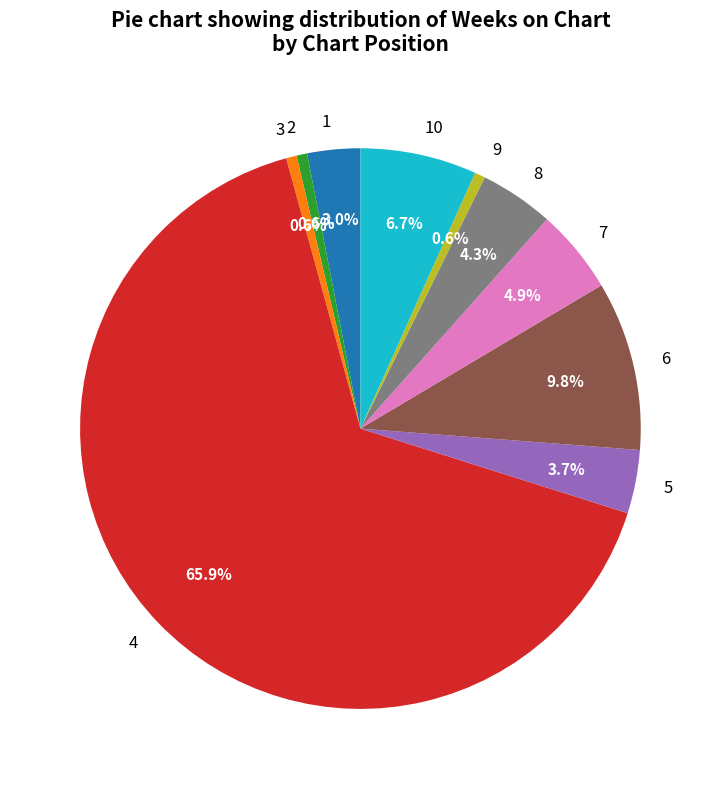

Count the number of slices in the pie.

10